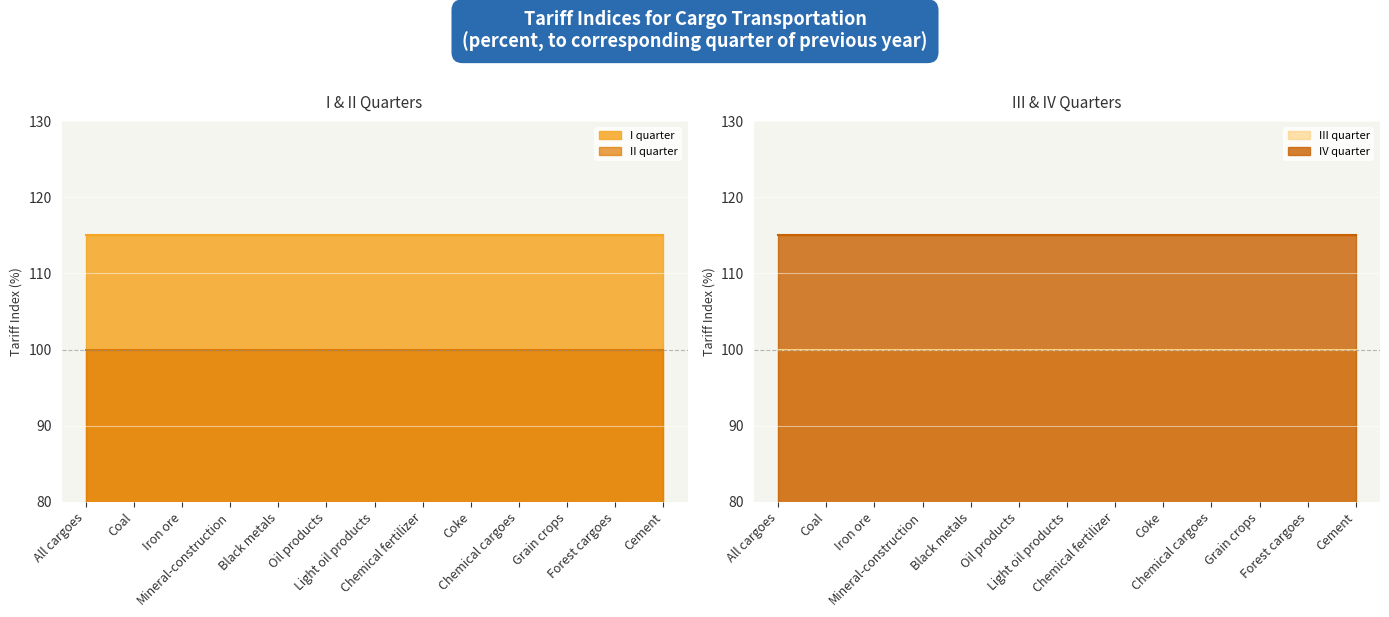

What is the lowest value of the I quarter series?

115